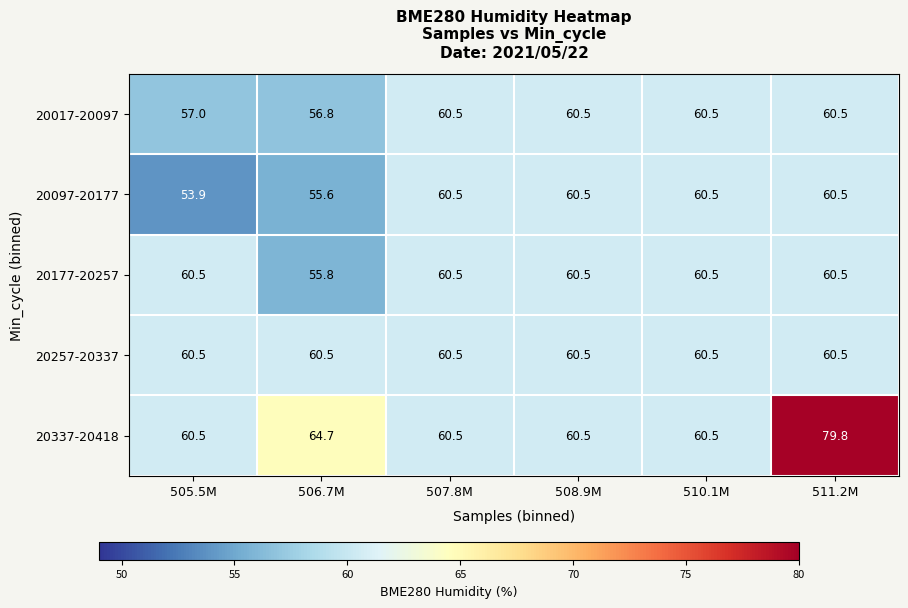

At which label does 20177-20257 first exceed 60?

505.5M